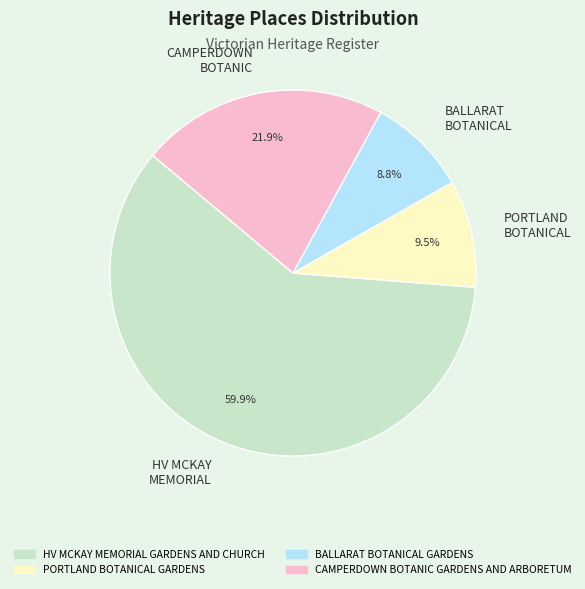

How much of the chart is everything except CAMPERDOWN BOTANIC?

78.1%